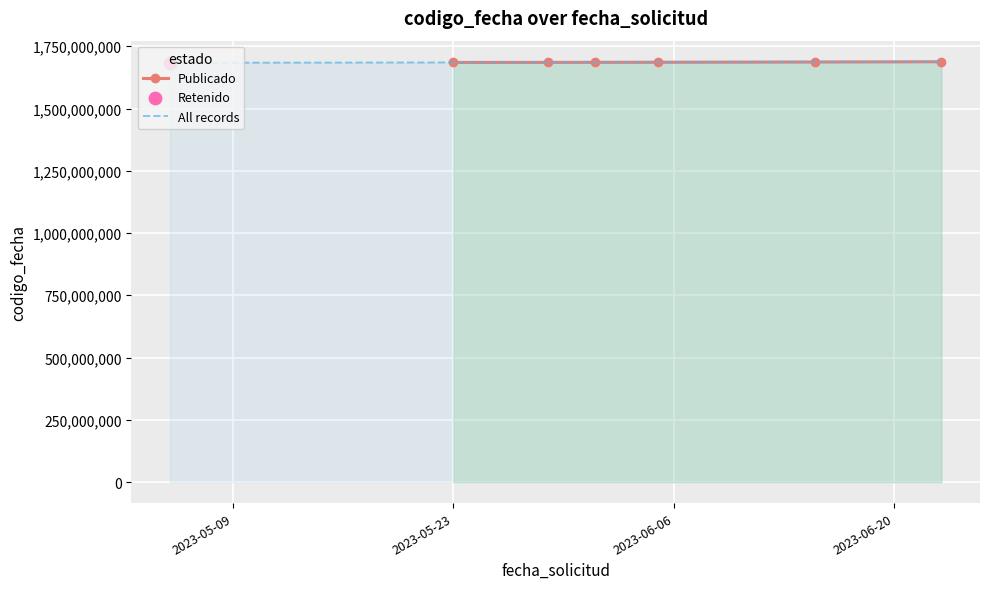

Which has a higher value, 2023-05-23 or 2023-06-01?

2023-06-01